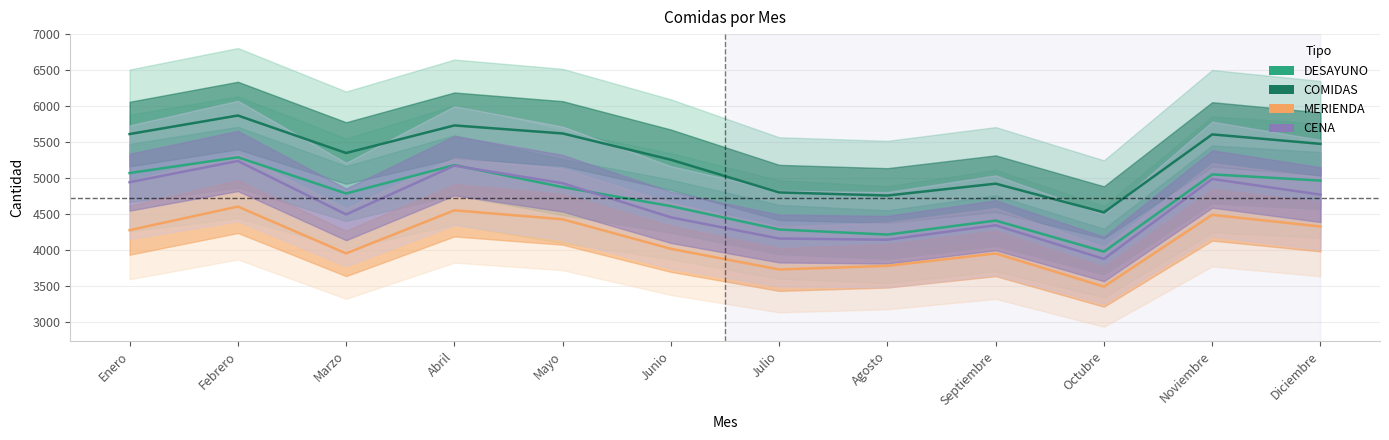

What are all the series names shown in the legend?

DESAYUNO, COMIDAS, MERIENDA, CENA